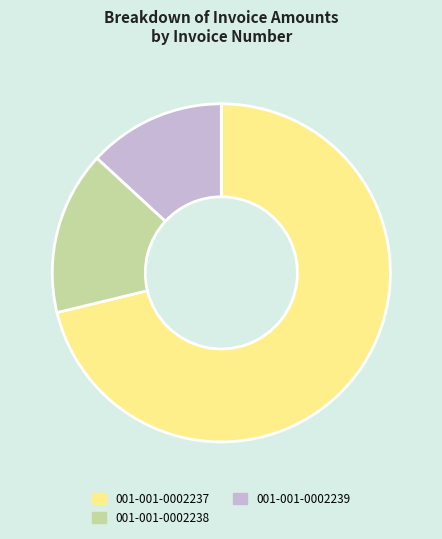

Which slice represents more than half of the pie?

001-001-0002237